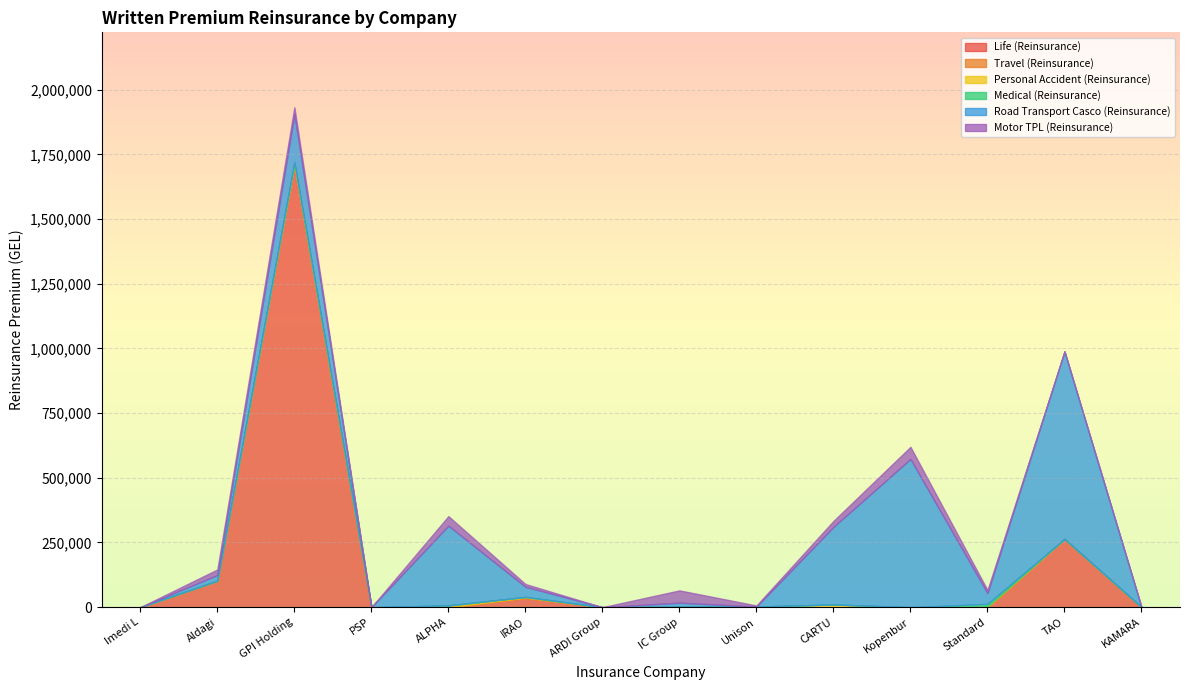

At which category is the sum across all series the highest?

GPI Holding